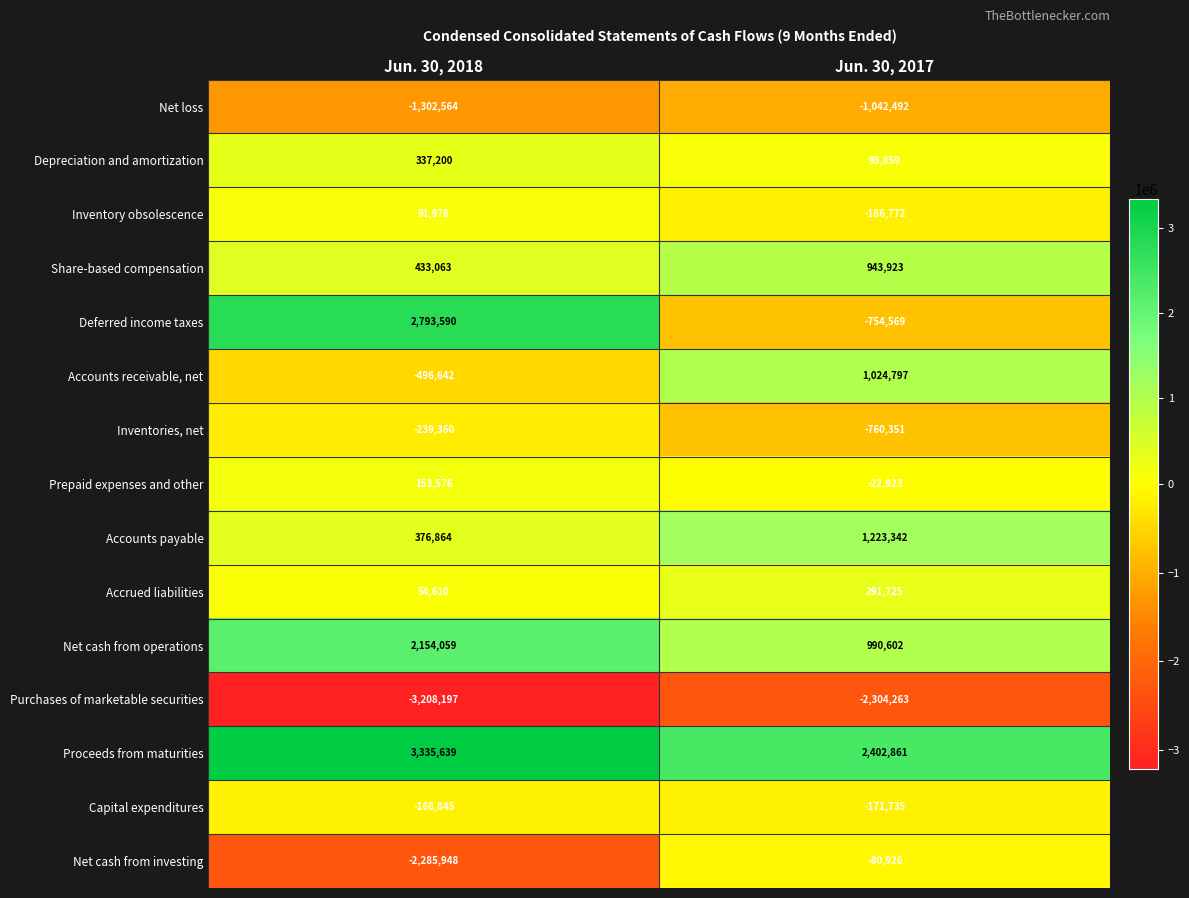

What value does the Share-based compensation series have at Jun. 30, 2017, to the nearest 100?

943900